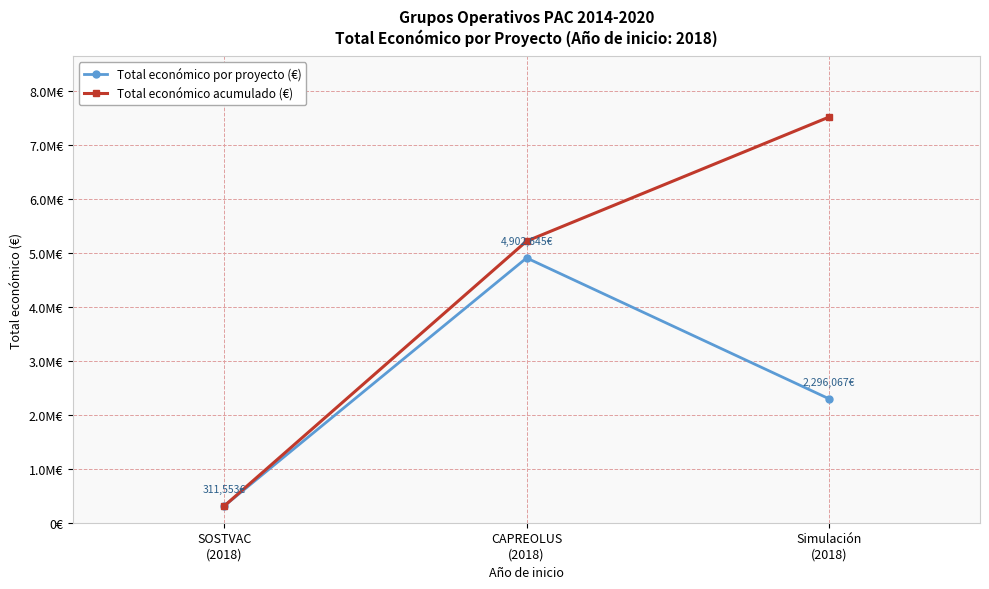

The value of Total económico por proyecto (€) at Simulación
(2018) is 2296067. True or false?

True